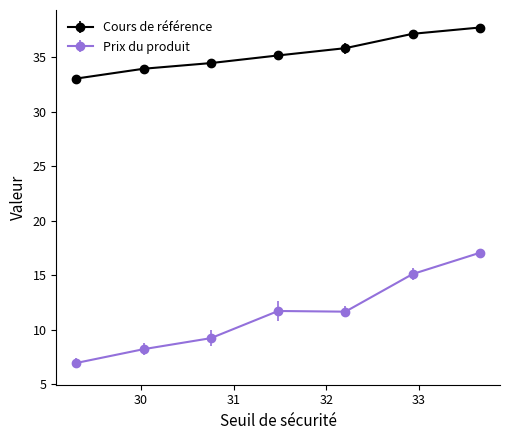

What are all the series names shown in the legend?

Cours de référence, Prix du produit